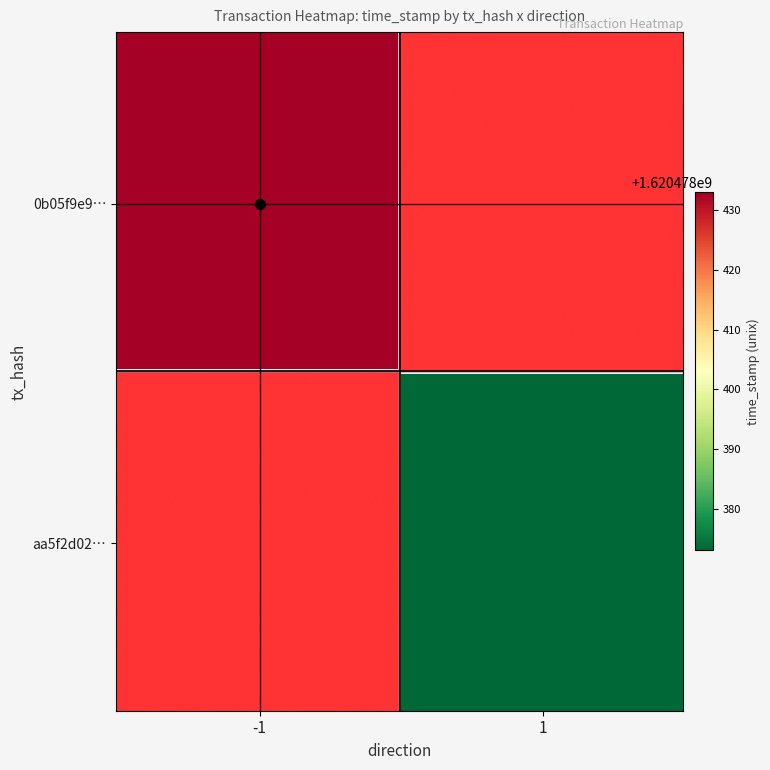

Which label corresponds to the largest value in the chart?

-1